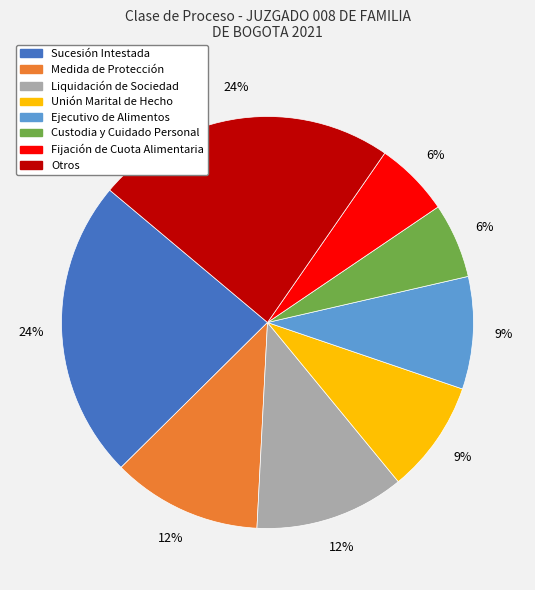

To the nearest percent, what portion does Unión Marital de Hecho represent?

9%